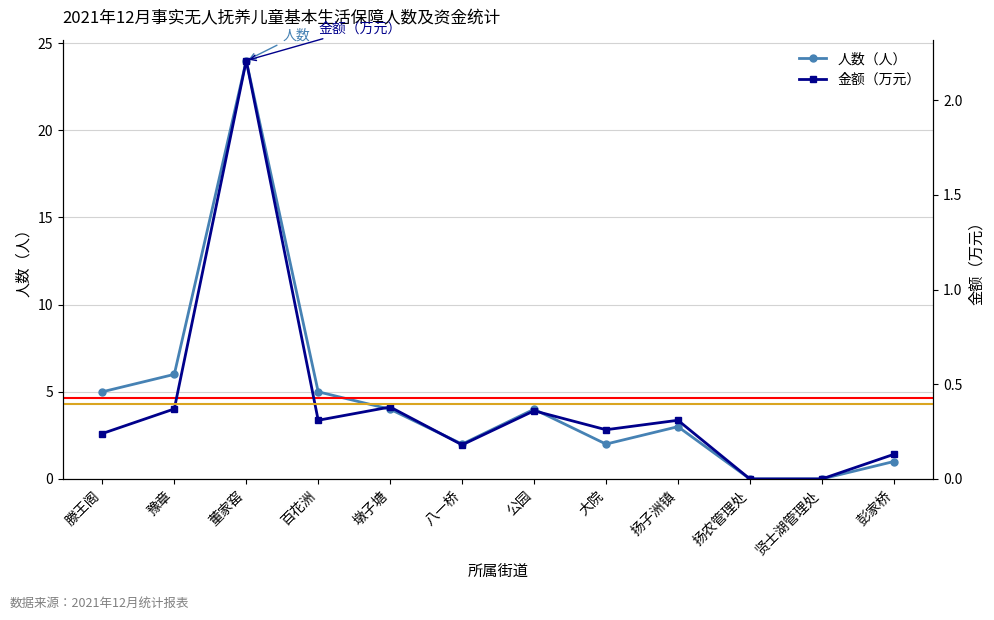

How many values in the 人数 series exceed 4?

4